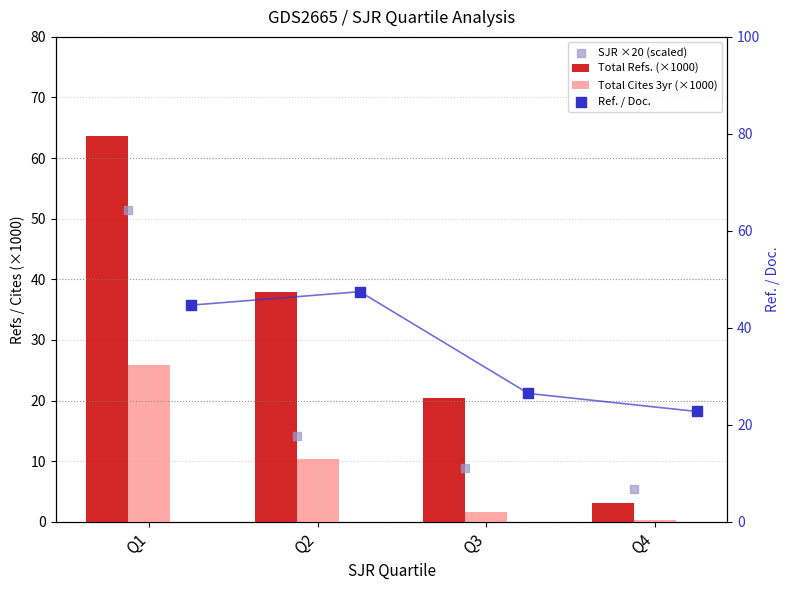

Which series reaches the maximum Y coordinate?

Total Refs. (×1000)